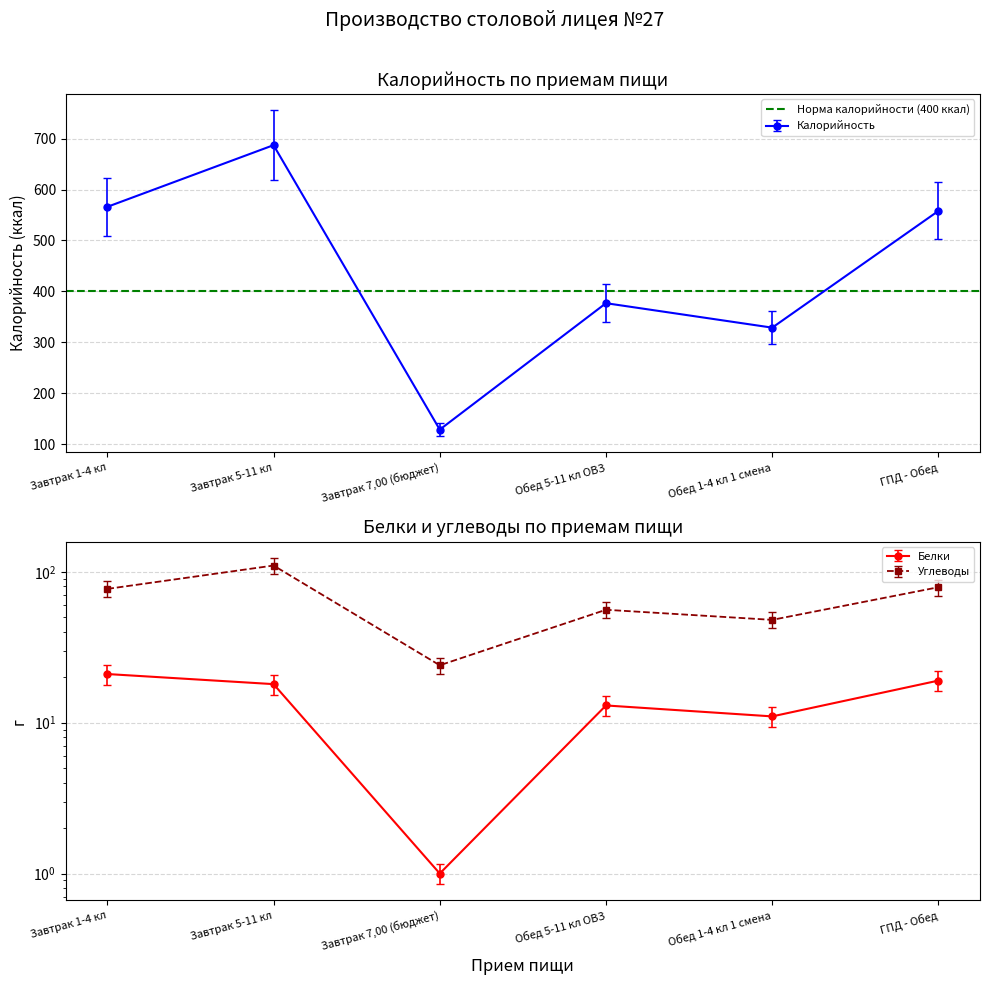

Is it true that Белки equals 18 at Завтрак 5-11 кл?

True